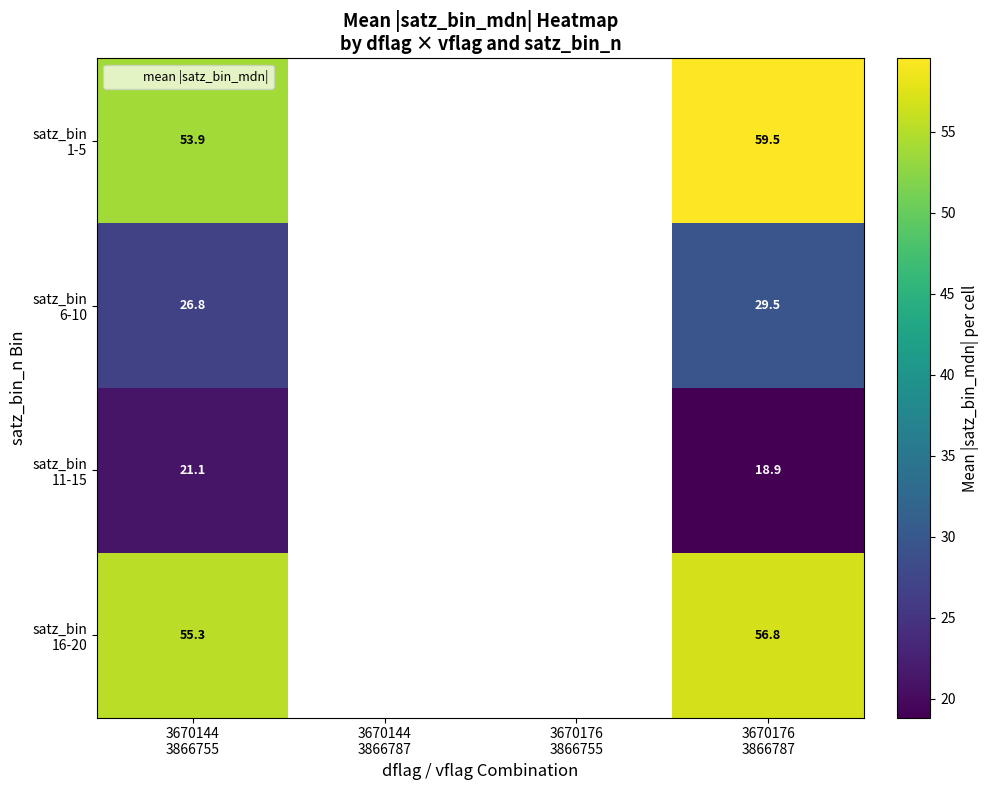

How many data points does each series have?

4